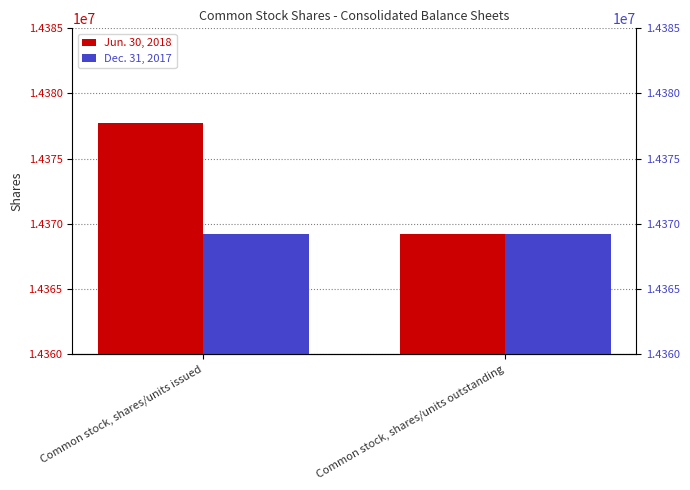

The value of Jun. 30, 2018 at Common stock, shares/units outstanding is 14369182. True or false?

True